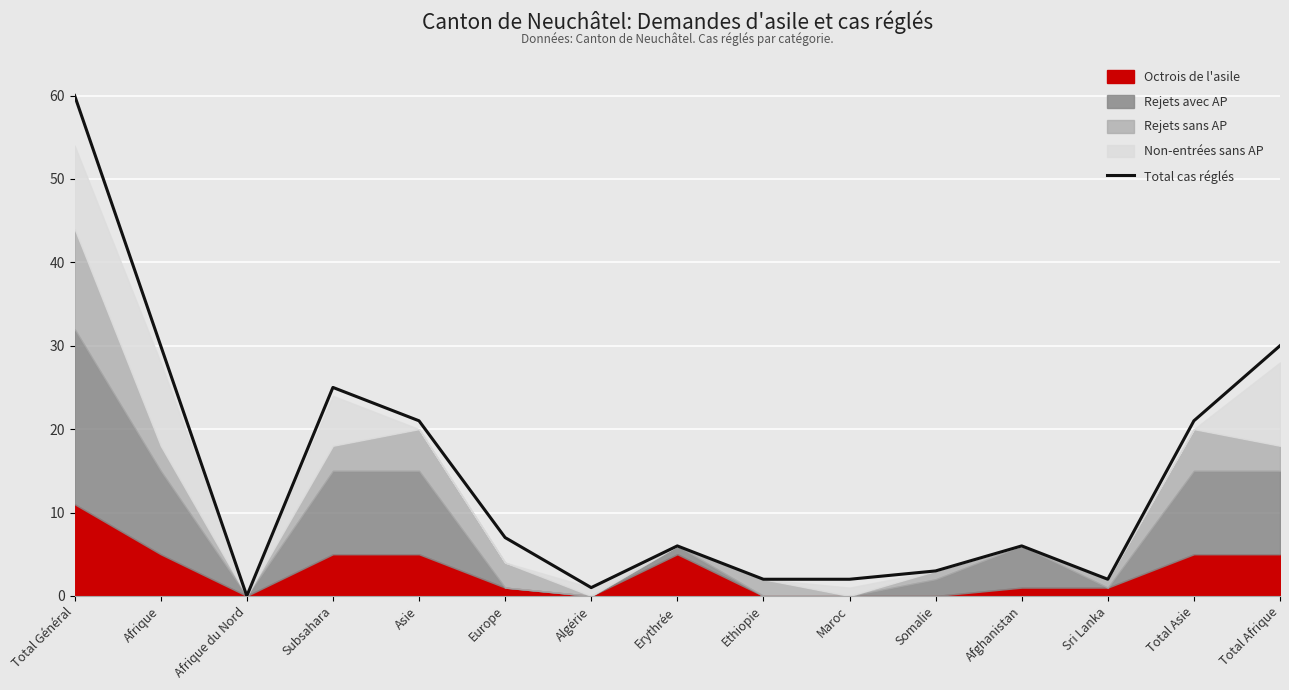

What is the sum of all values?

216